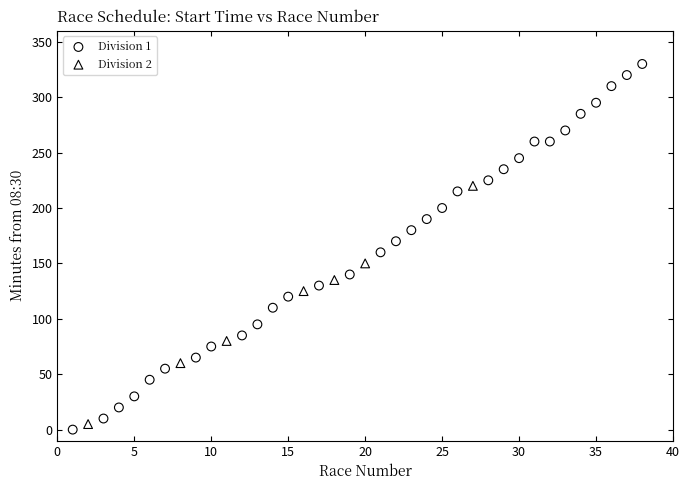

Which series reaches the maximum Y coordinate?

Division 1